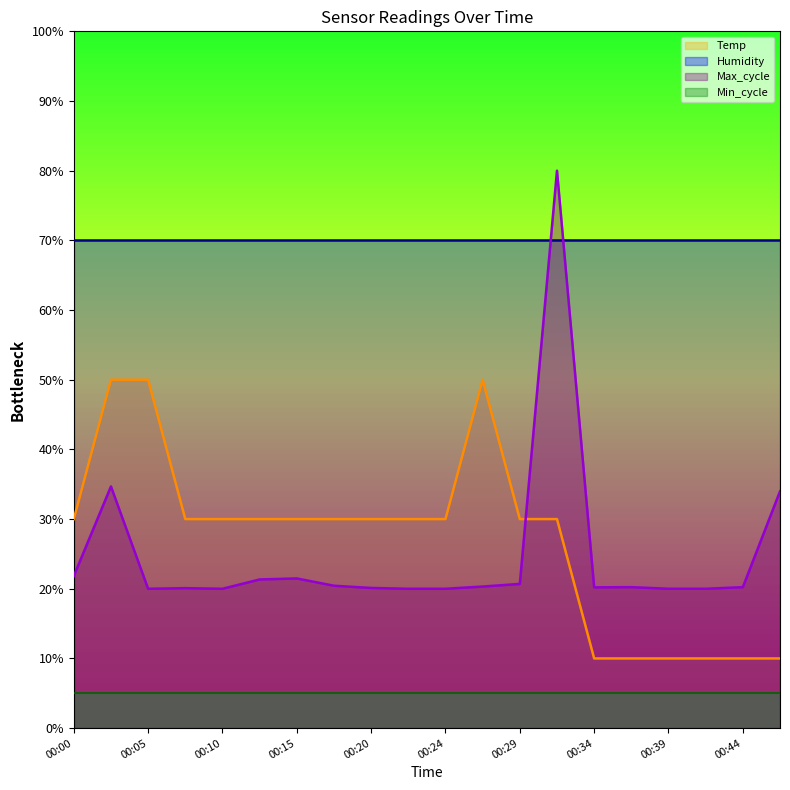

At which category does Max_cycle reach its first local peak?

00:03